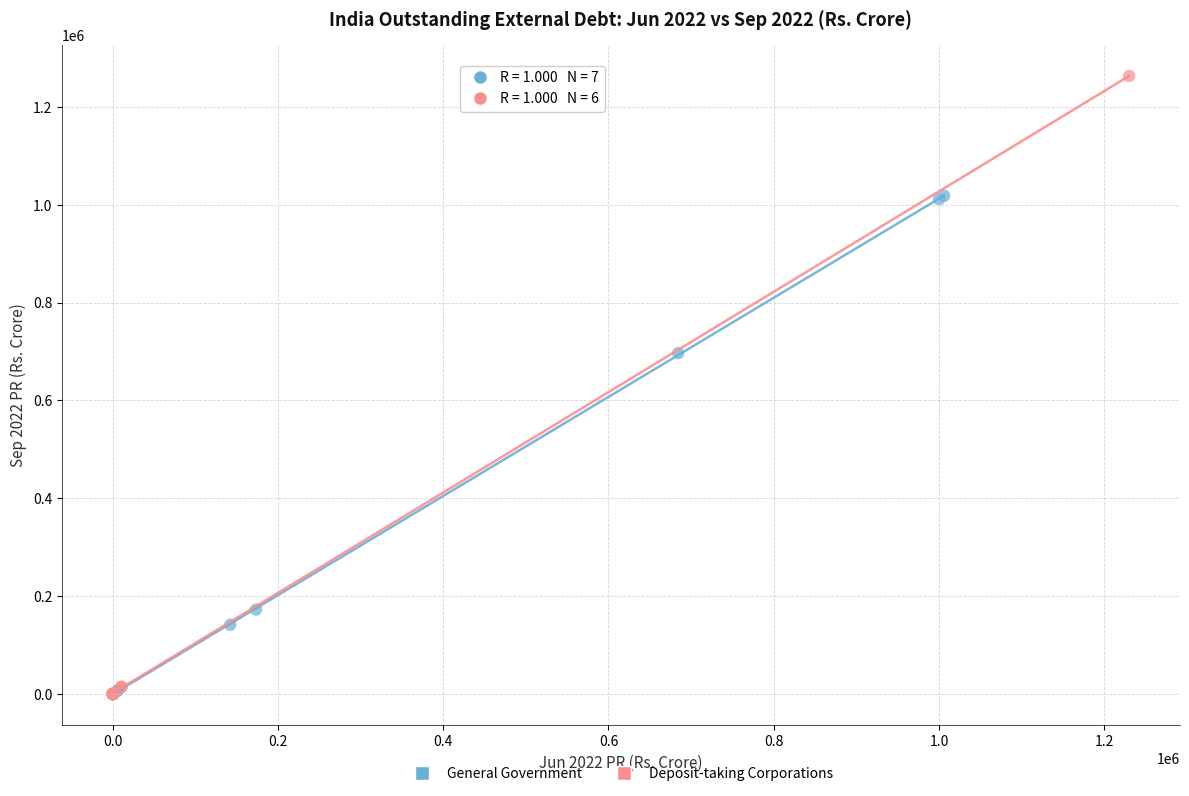

Which series contains the highest Y value?

Deposit-taking Corporations